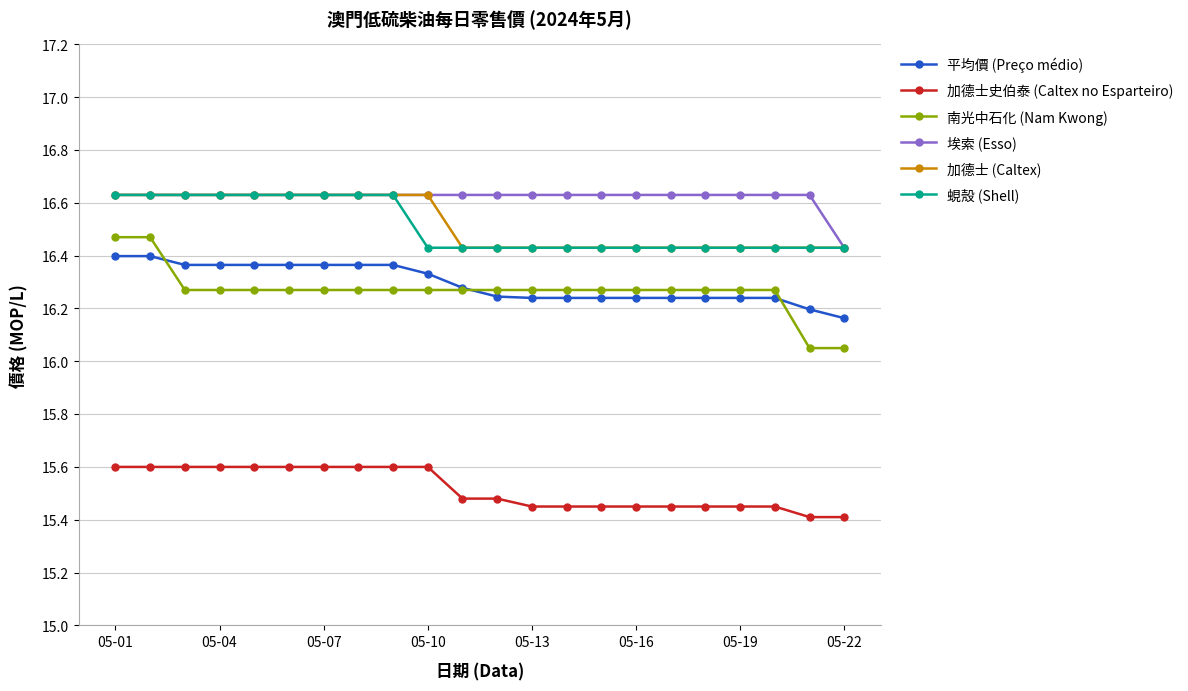

True or false: 蜆殼 (Shell) and 南光中石化 (Nam Kwong) cross at least once.

False